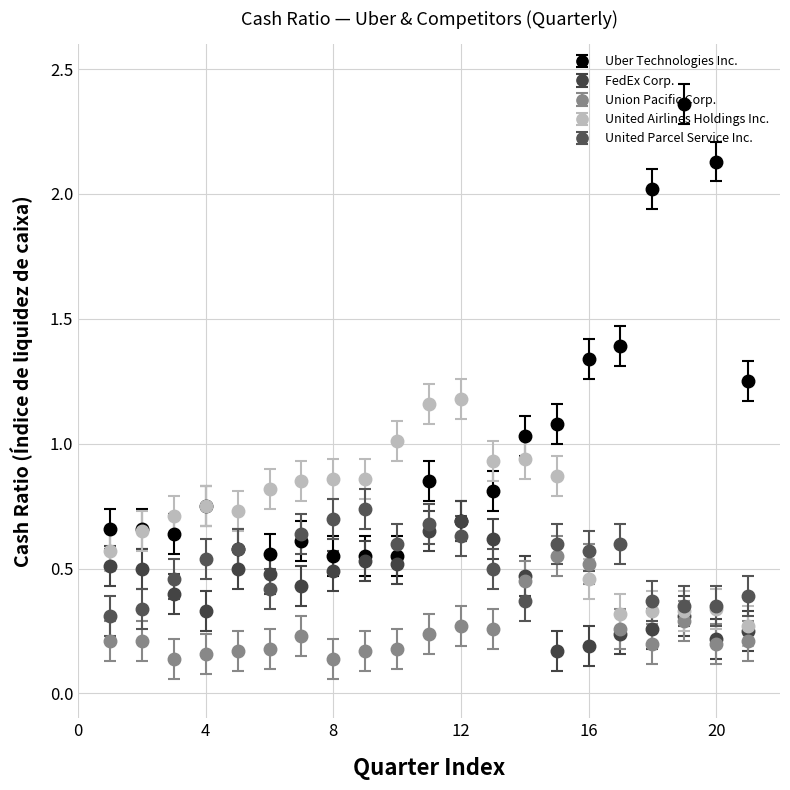

Which series has the largest total across all categories?

Uber Technologies Inc.